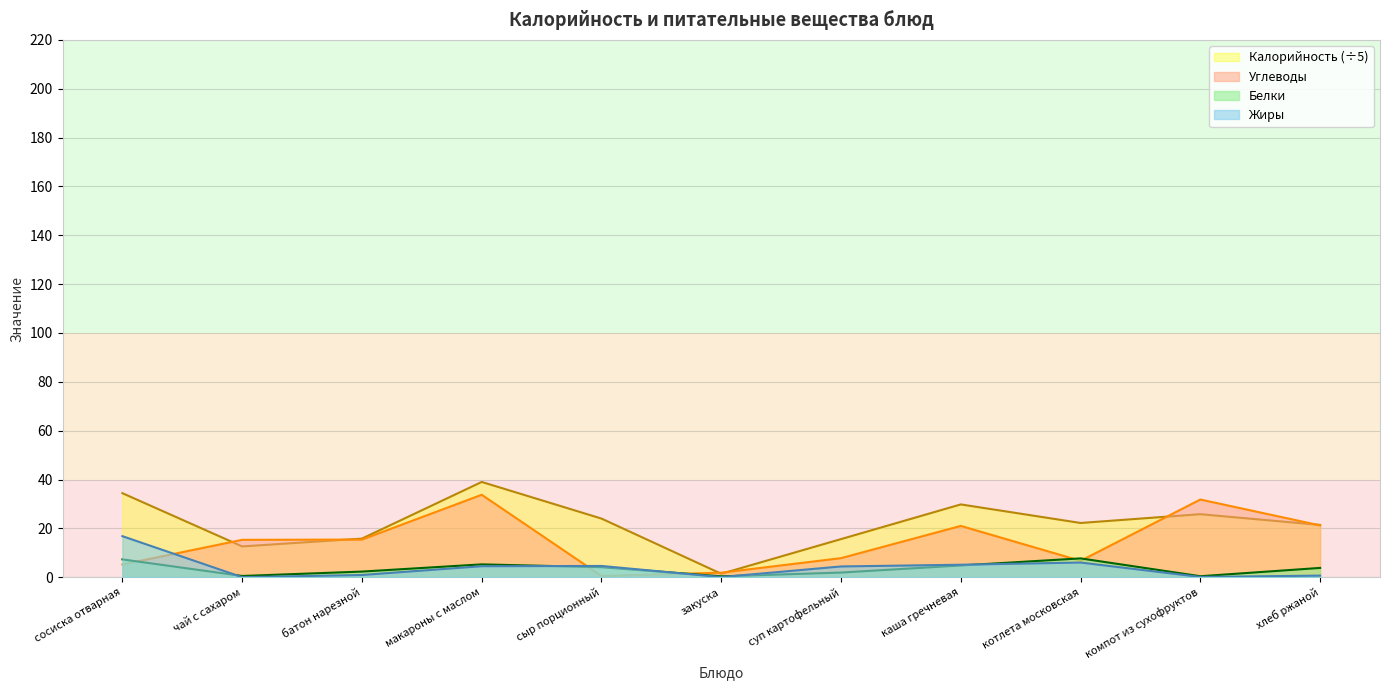

True or false: Белки and Углеводы cross at least once.

True